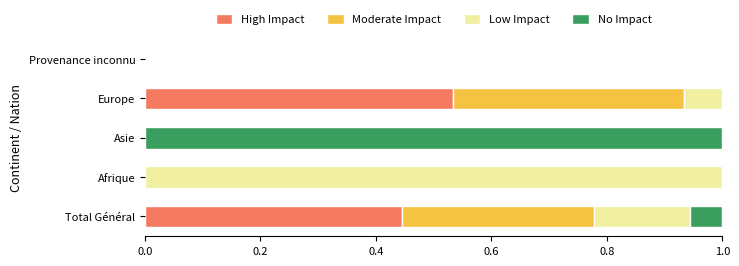

What is the total value across all series at Asie?

1.0